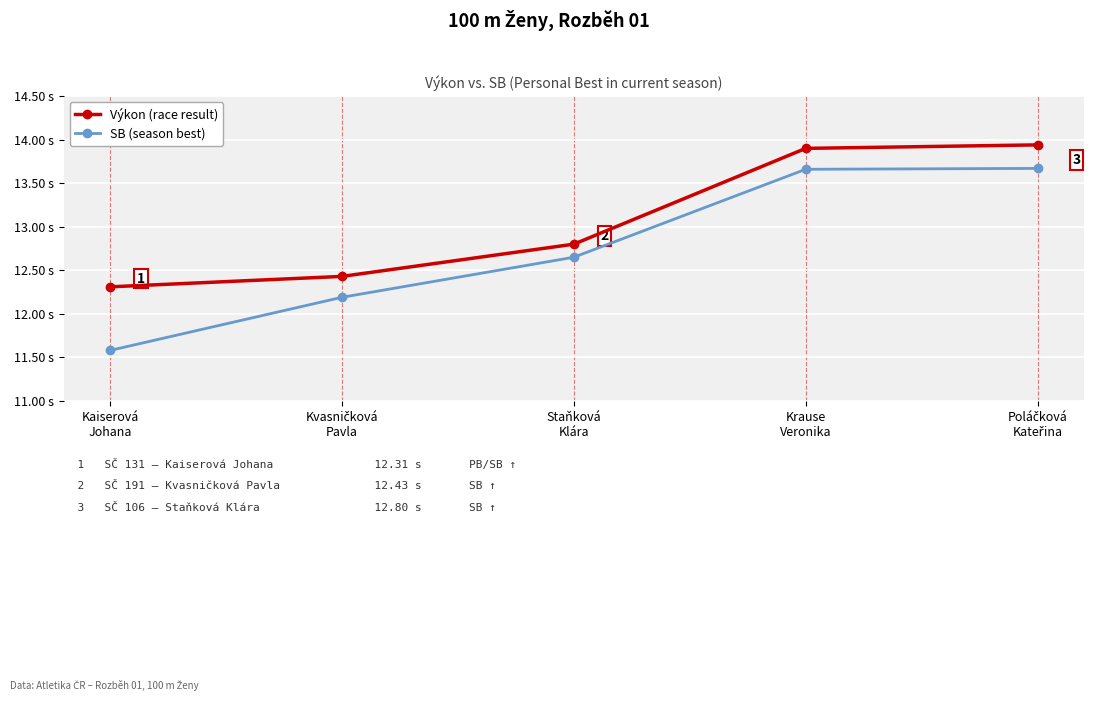

Does the chart have visible grid lines?

Yes